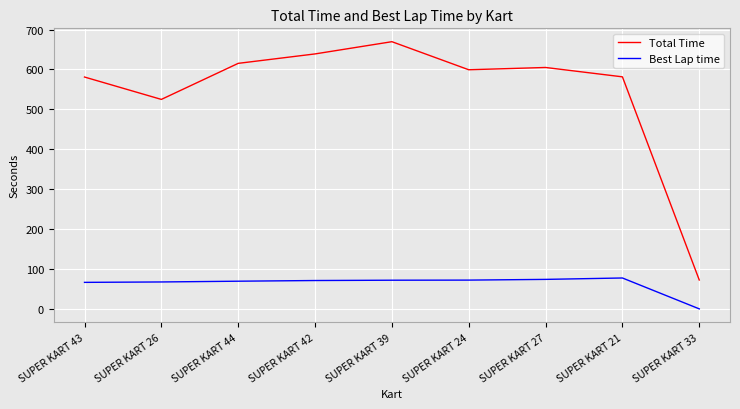

At which label is Total Time closest to 370?

SUPER KART 26